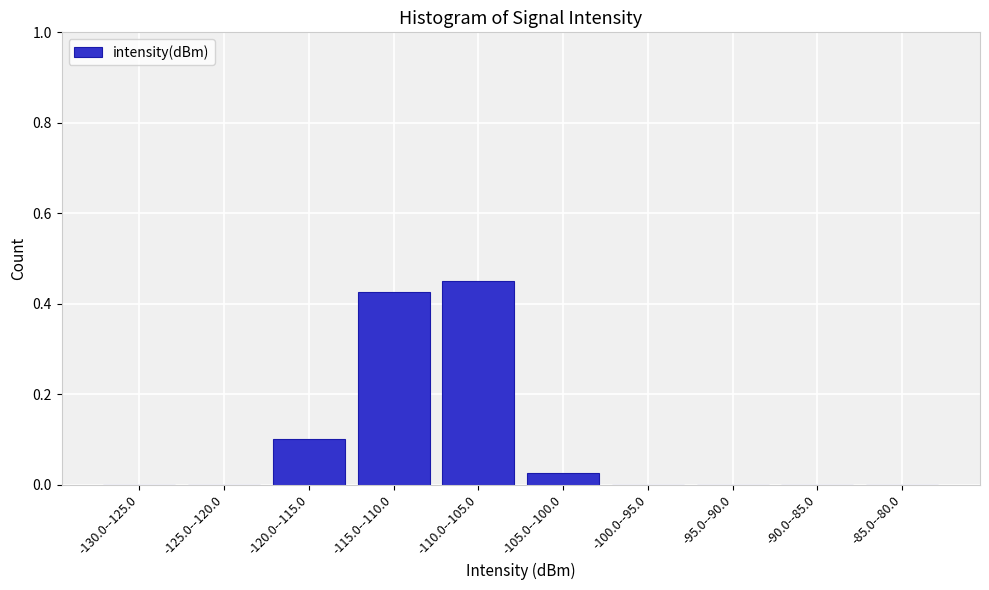

Which has a higher value, -95.0--90.0 or -105.0--100.0?

-105.0--100.0